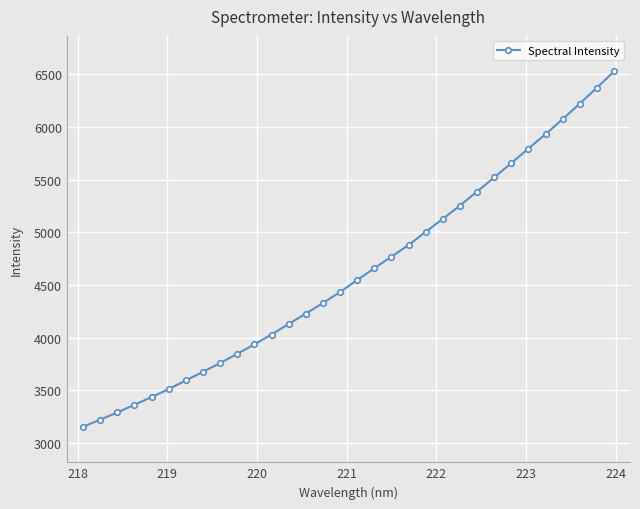

What is the value of the 17th point from the left?

4548.5